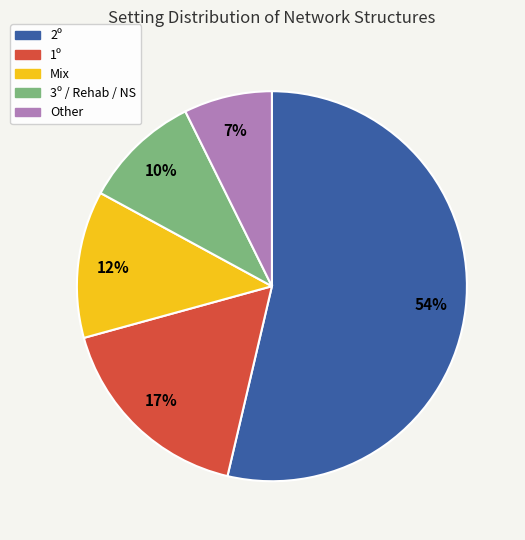

Do 2º and Other together represent more than half of the pie?

Yes